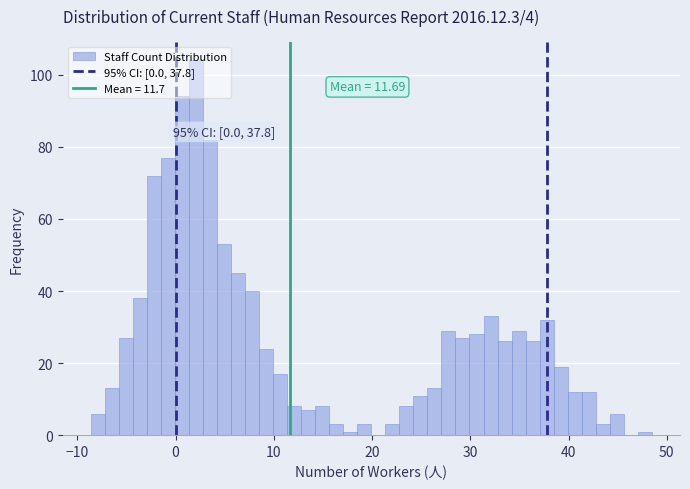

Around what value on the x-axis is the tallest bar? Give the approximate position of its centre, as read against the axis.

2